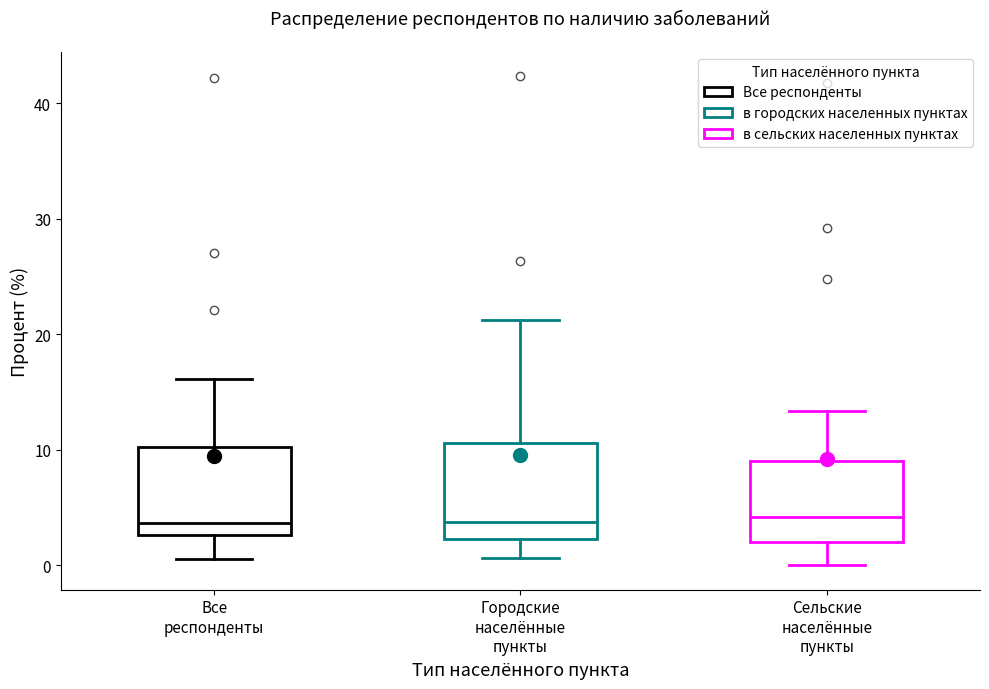

Reading left to right, read every box against the y-axis: the position of its median line, the range the box covers, and the ends of its whiskers. The values are not printed on the chart, so give them approximately, as read against the axis.

Все респонденты: median 4, box 3 to 10, whiskers 1 to 16
Городские населённые пункты: median 4, box 2 to 11, whiskers 1 to 21
Сельские населённые пункты: median 4, box 2 to 9, whiskers 0 to 13